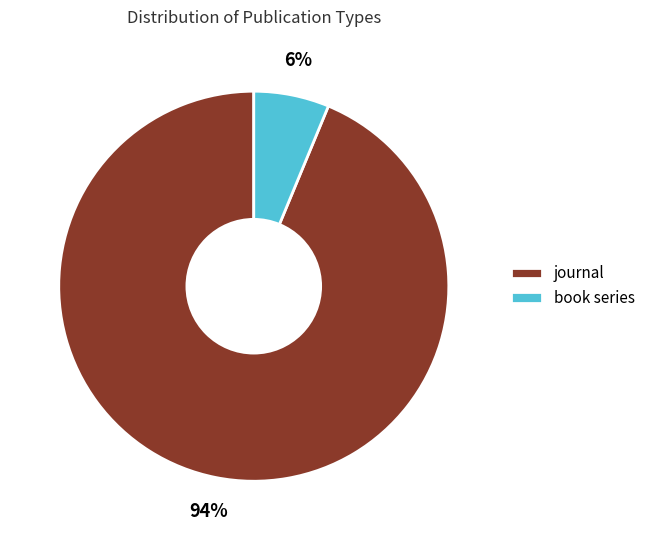

True or false: journal accounts for 94% of the total.

True